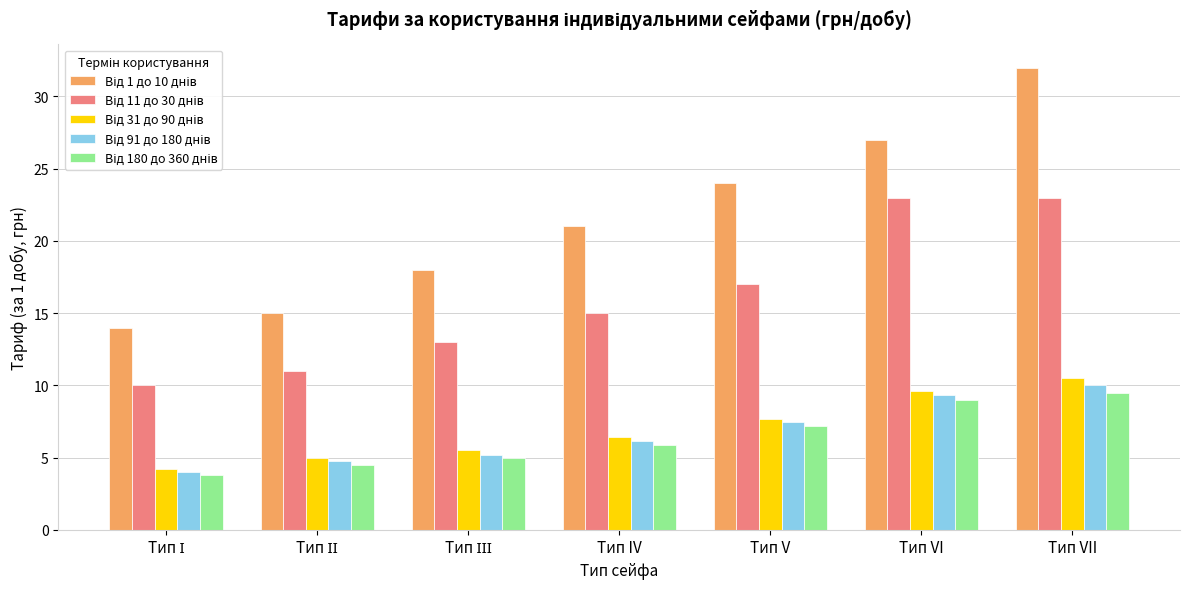

What is the difference between the highest and lowest values at Тип IV?

15.1